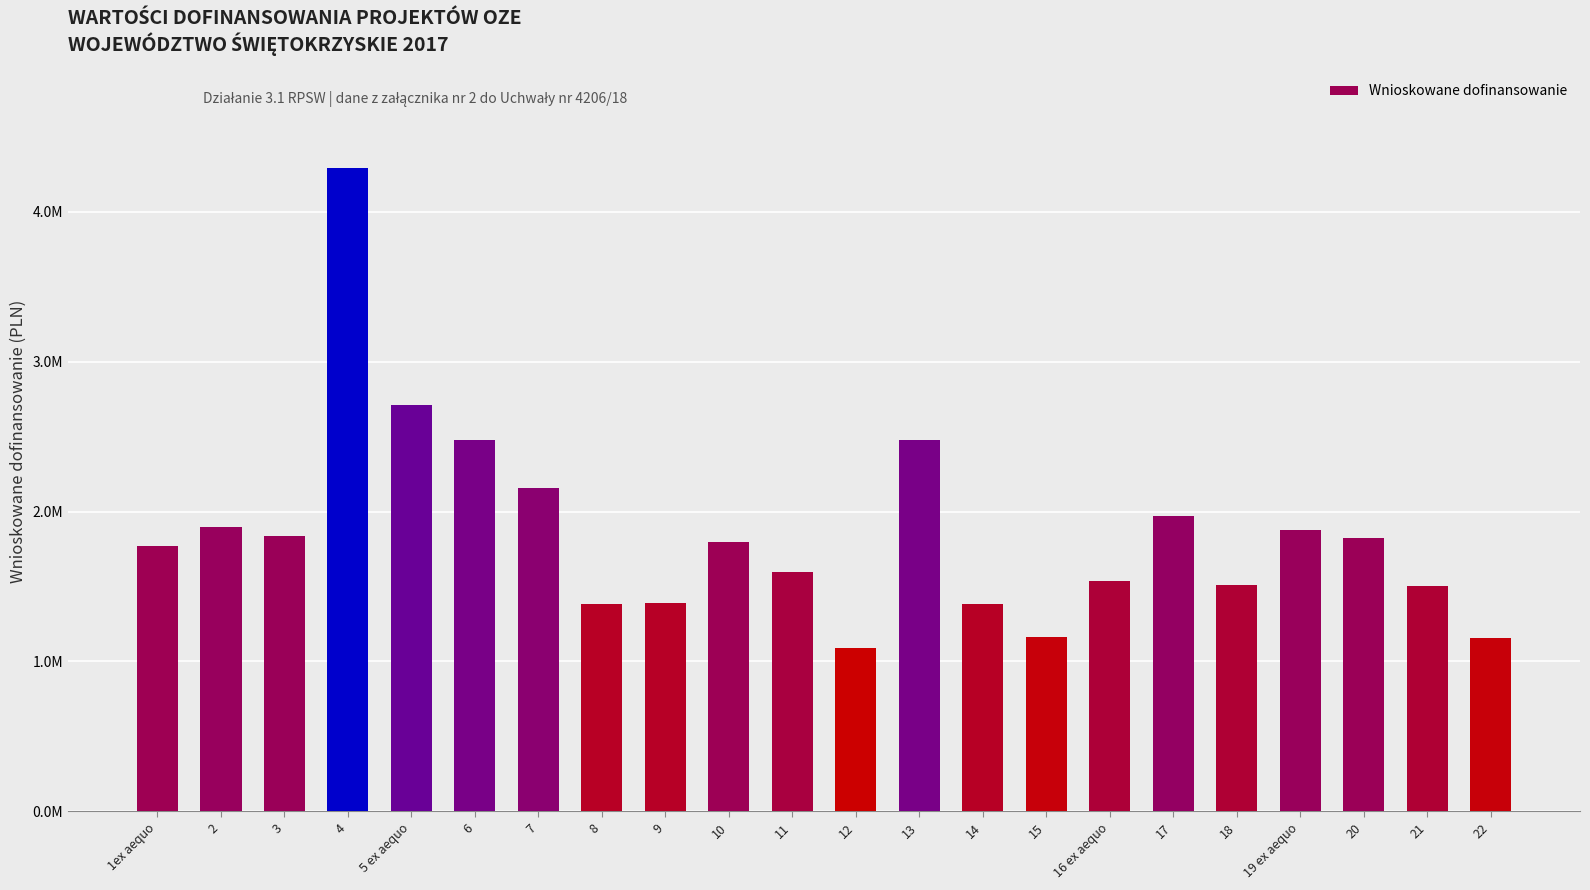

Read the value at 14.

1385672.6